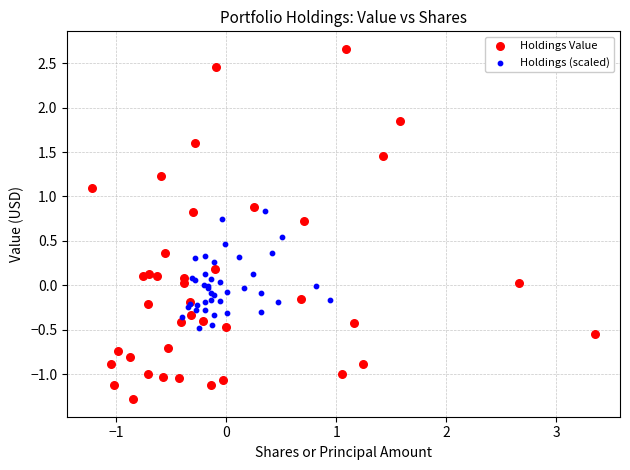

Which series has the widest spread of Y values?

Holdings Value